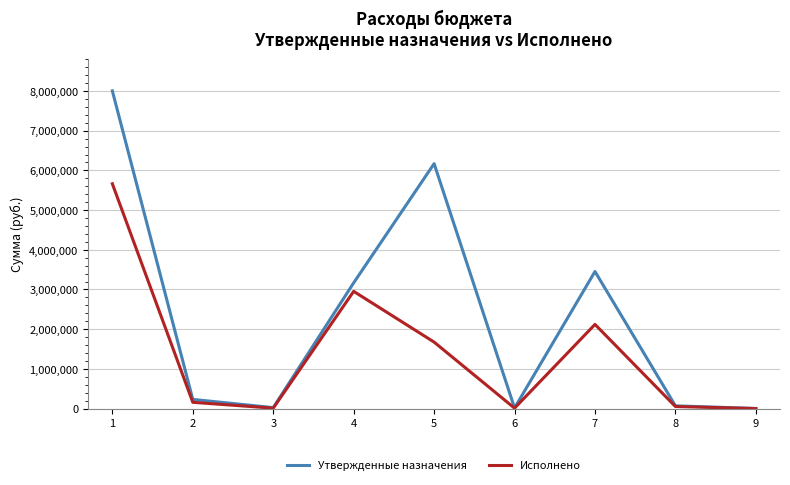

How many values in the Утвержденные назначения series are below 231100?

4